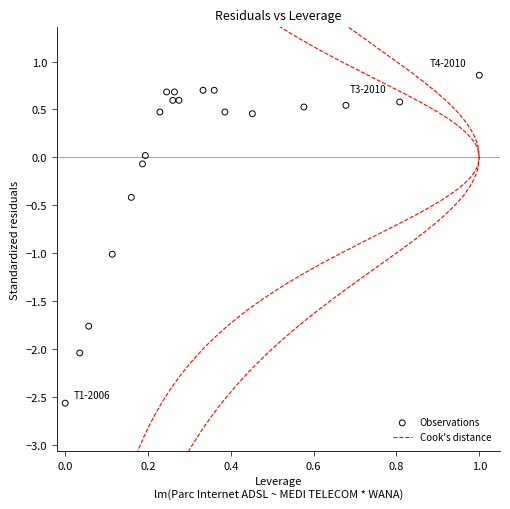

What is the range of Y values (max minus min)?

3.4